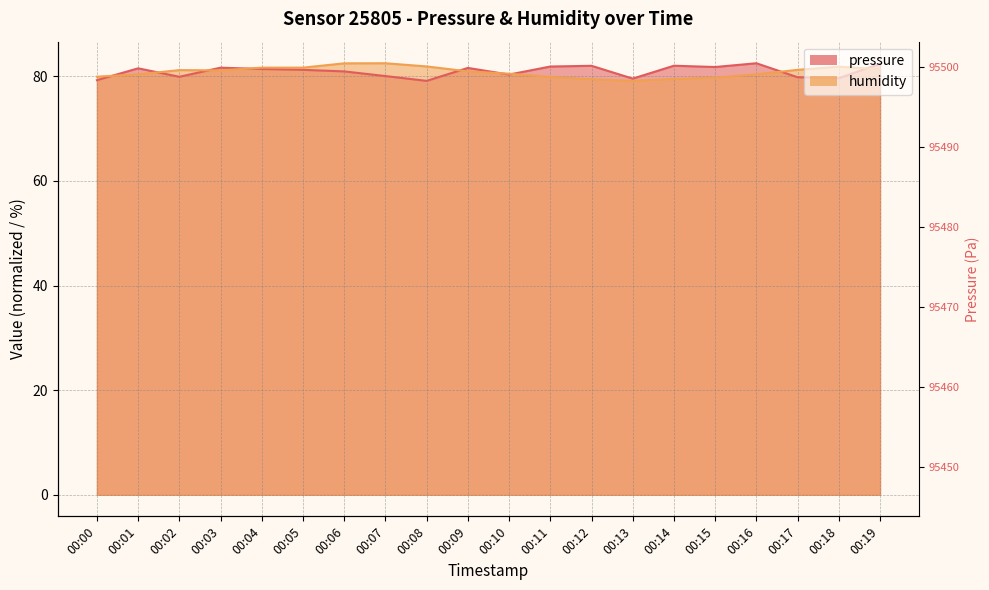

The pressure series shows 80.3 at 00:10. True or false?

True